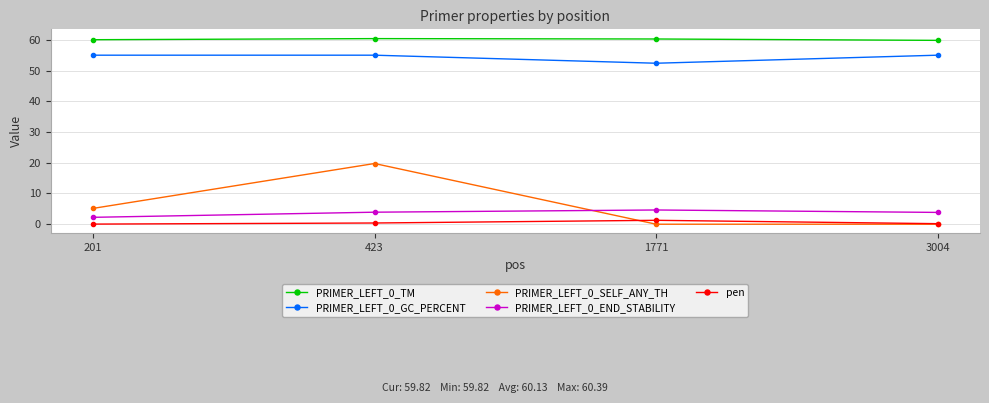

At which category is the sum across all series the highest?

423